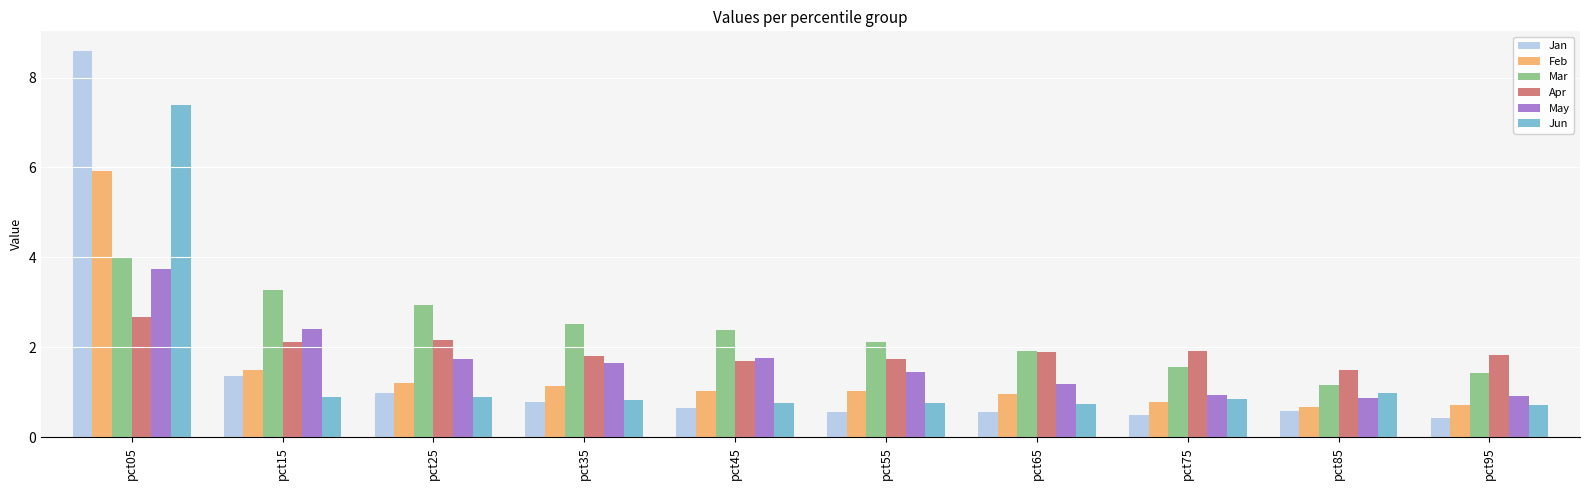

What is the sum of the Apr values at pct75 and pct25?

4.1